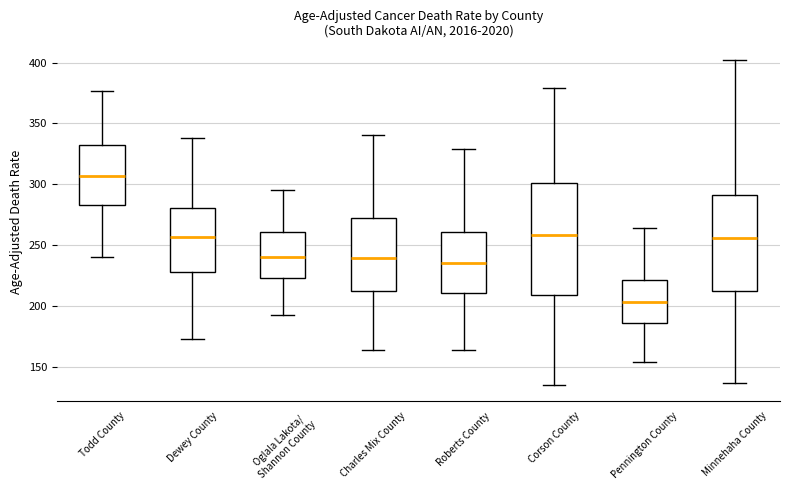

Which box is the tallest, from its lower edge to its upper edge?

Corson County